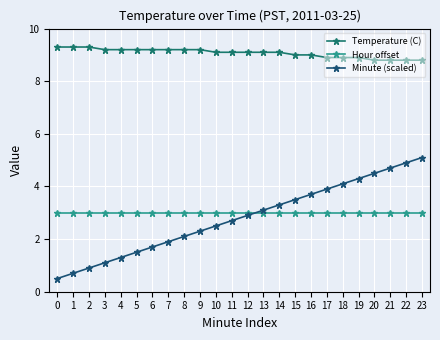

Reading right to left, list all the values displayed in this chart.

Temperature (C): 8.8	8.8	8.8	8.8	8.9	8.9	8.9	9.0	9.0	9.1	9.1	9.1	9.1	9.1	9.2	9.2	9.2	9.2	9.2	9.2	9.2	9.3	9.3	9.3
Hour offset: 3.0	3.0	3.0	3.0	3.0	3.0	3.0	3.0	3.0	3.0	3.0	3.0	3.0	3.0	3.0	3.0	3.0	3.0	3.0	3.0	3.0	3.0	3.0	3.0
Minute (scaled): 5.1	4.9	4.7	4.5	4.3	4.1	3.9	3.7	3.5	3.3	3.1	2.9	2.7	2.5	2.3	2.1	1.9	1.7	1.5	1.3	1.1	0.9	0.7	0.5